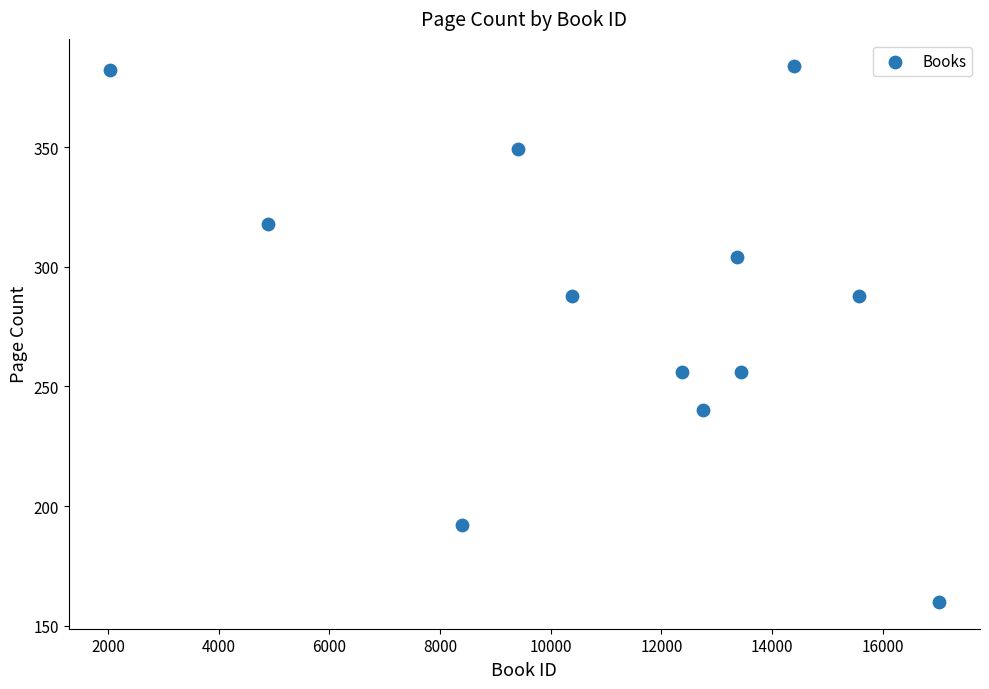

What is the range of X values (max minus min)?

14974